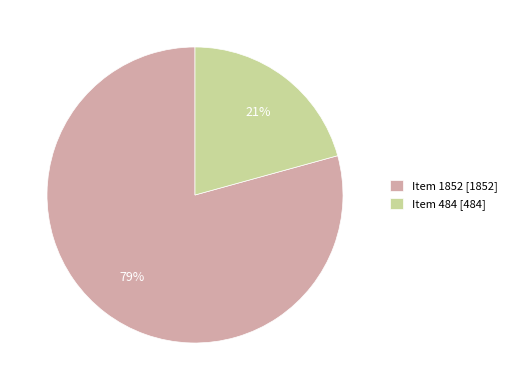

Count the number of slices in the pie.

2